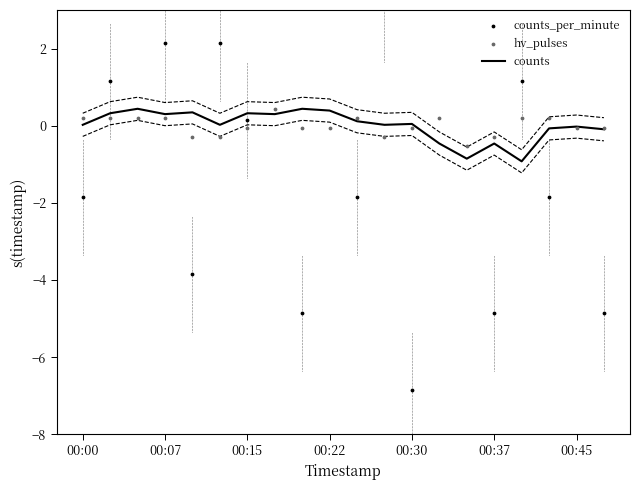

What is the total value across all series at 16?

0.4